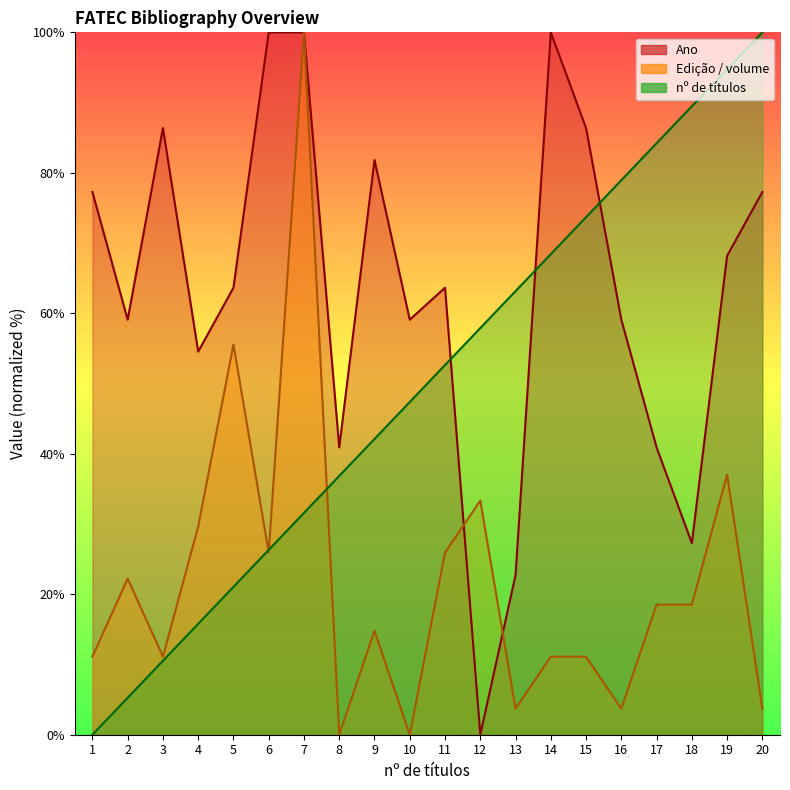

What is the spread (max minus min) of values at 16?

75.2